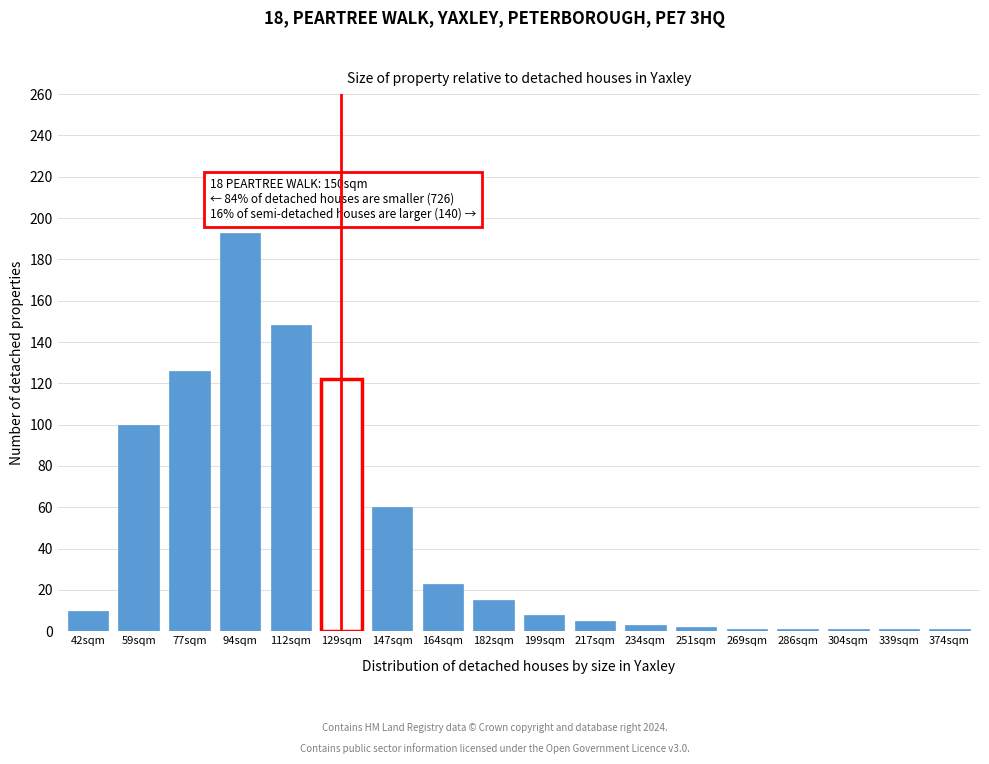

What is the sum of the values at 129sqm and 77sqm?

248